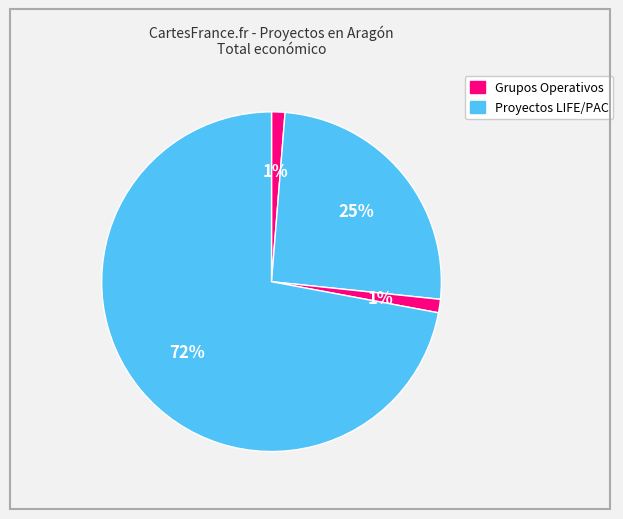

How many segments does this pie chart have?

4